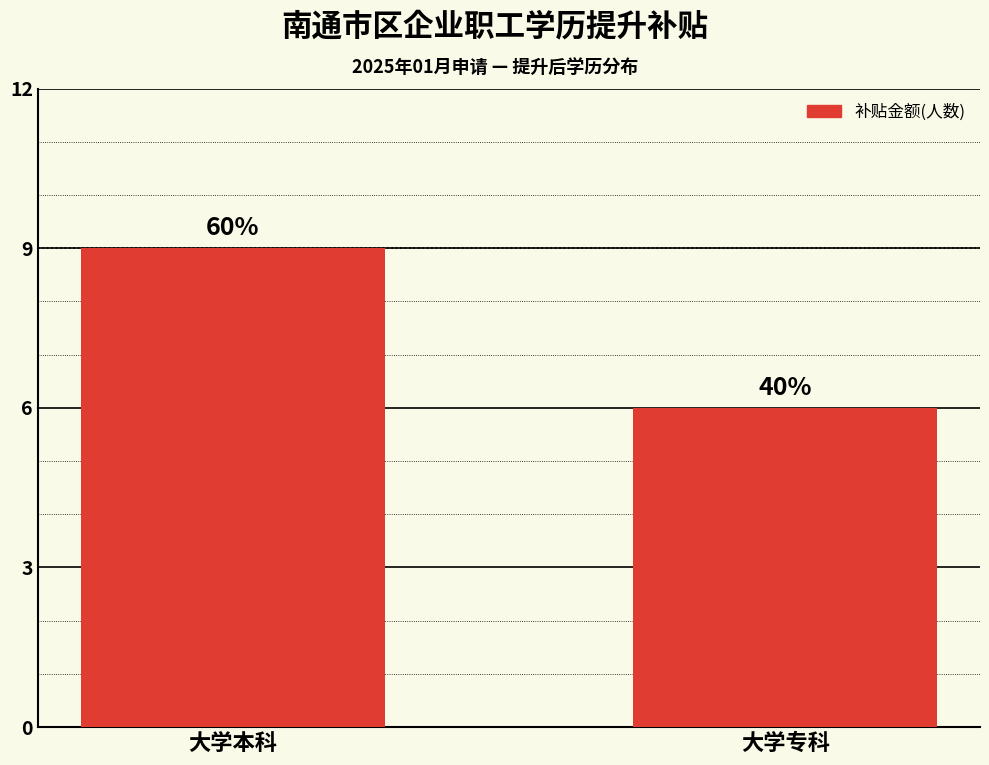

What is the value of the 1st bar from the left?

9